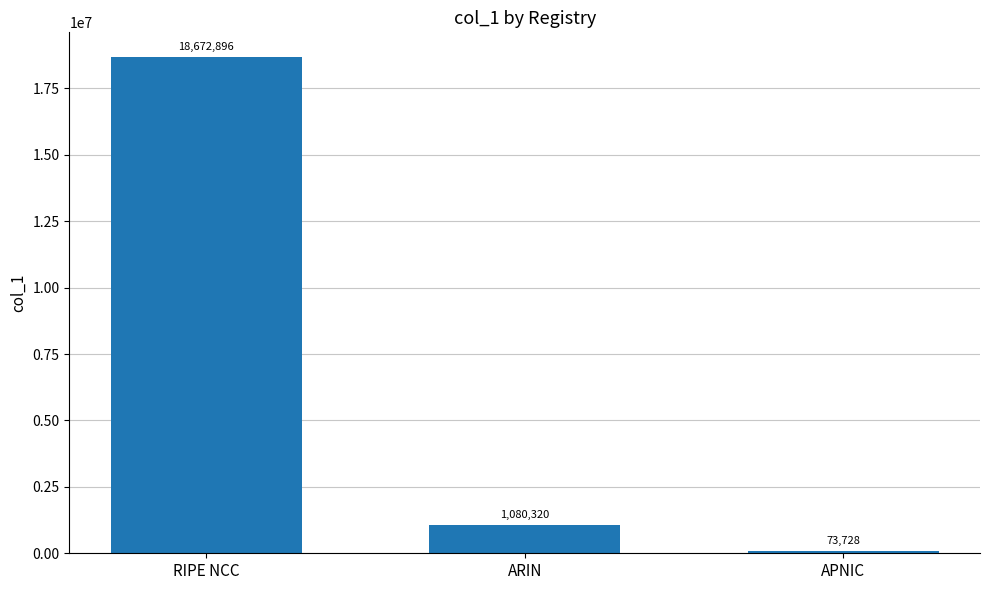

What is the difference between the values at APNIC and ARIN?

1006592